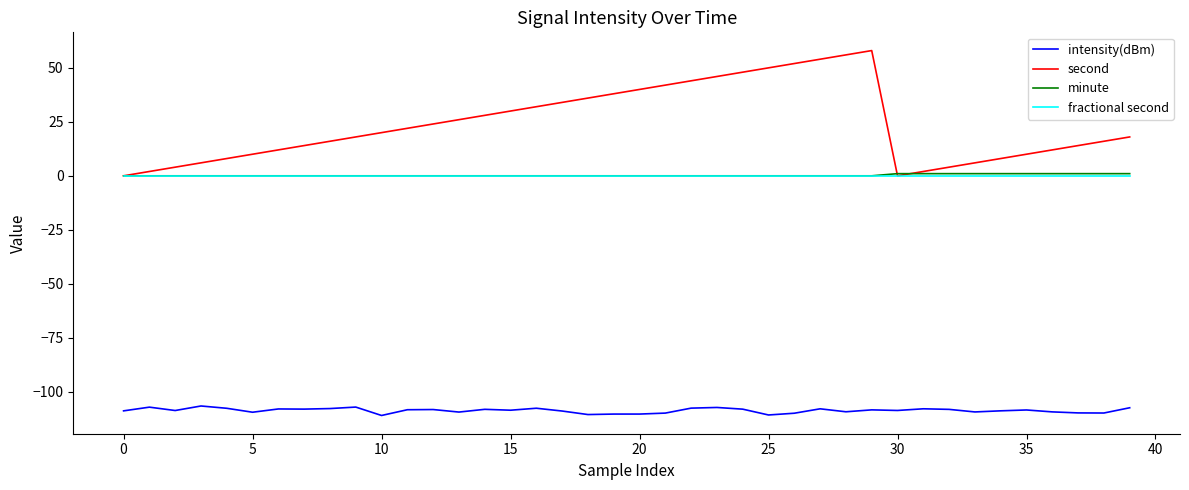

True or false: minute and intensity(dBm) cross at least once.

False